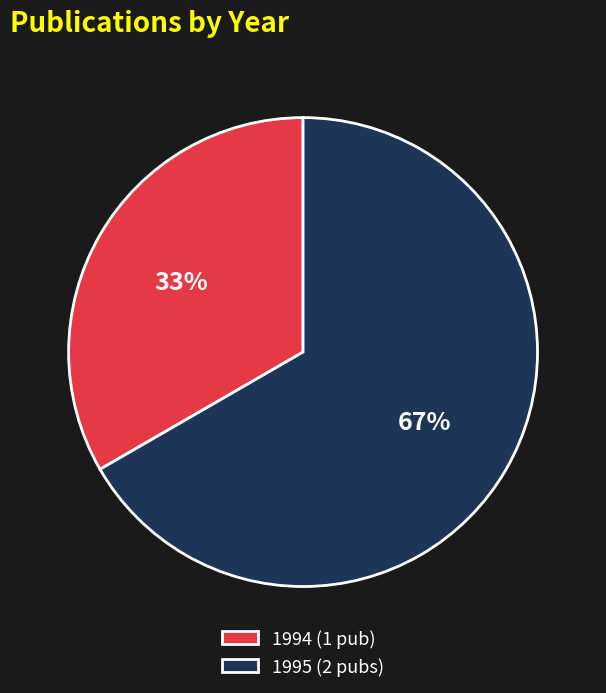

Which has a higher value, 1994 (1 pub) or 1995 (2 pubs)?

1995 (2 pubs)